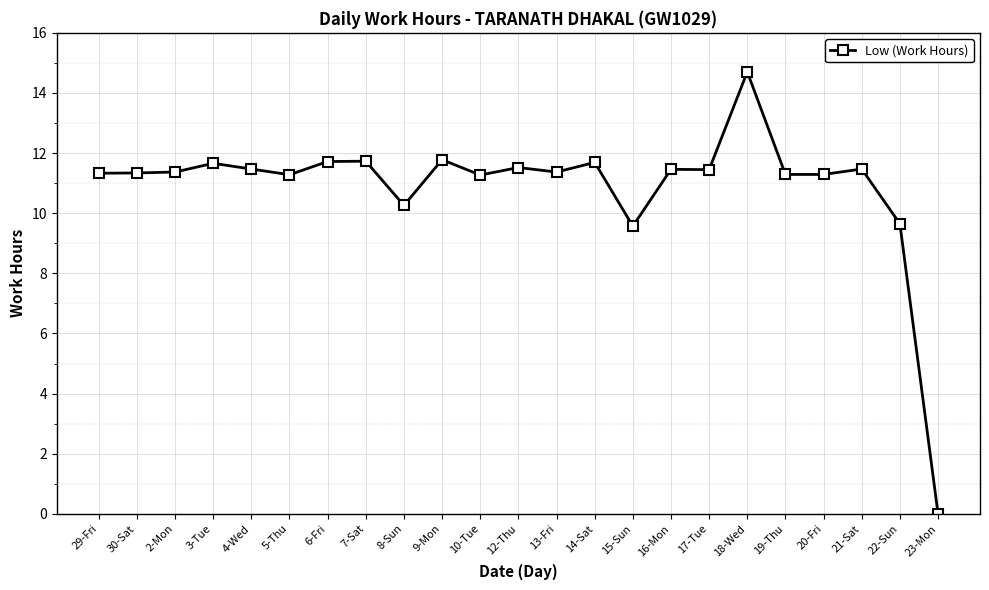

Is it true that the value at 4-Wed is 5.0?

False